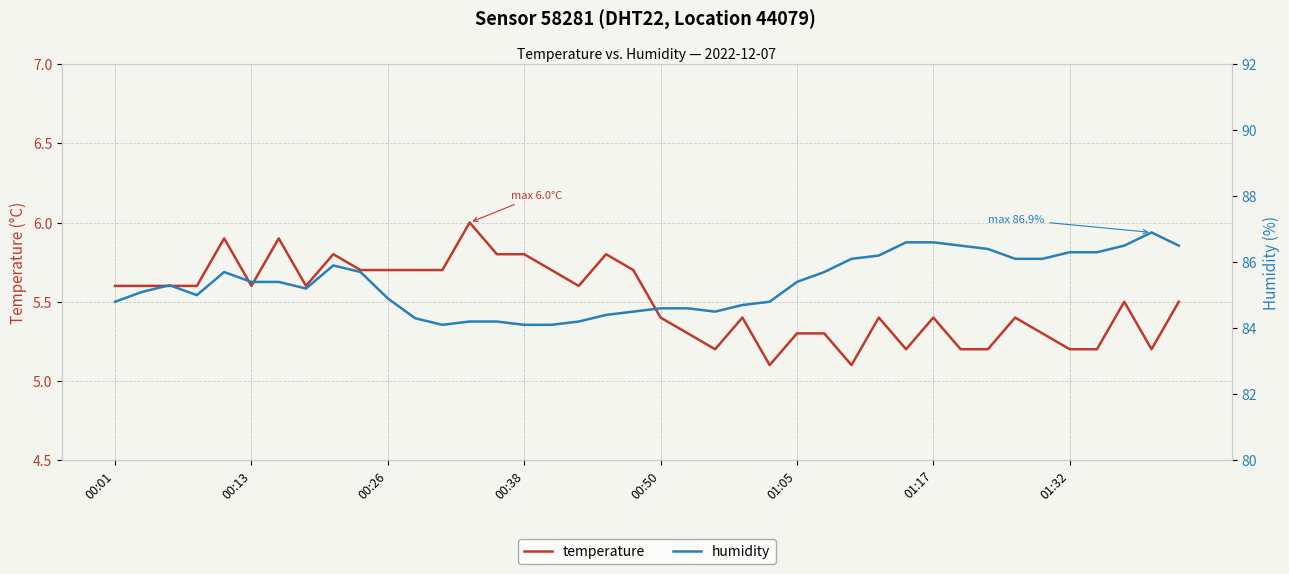

True or false: humidity and temperature intersect in this chart.

False